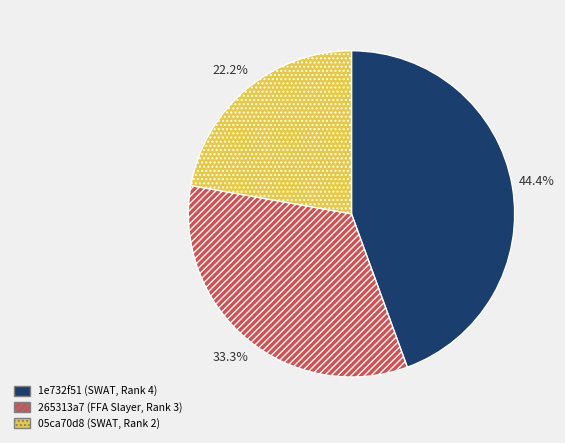

What percentage is the 05ca70d8 (SWAT, Rank 2) slice, to the nearest percent?

22%